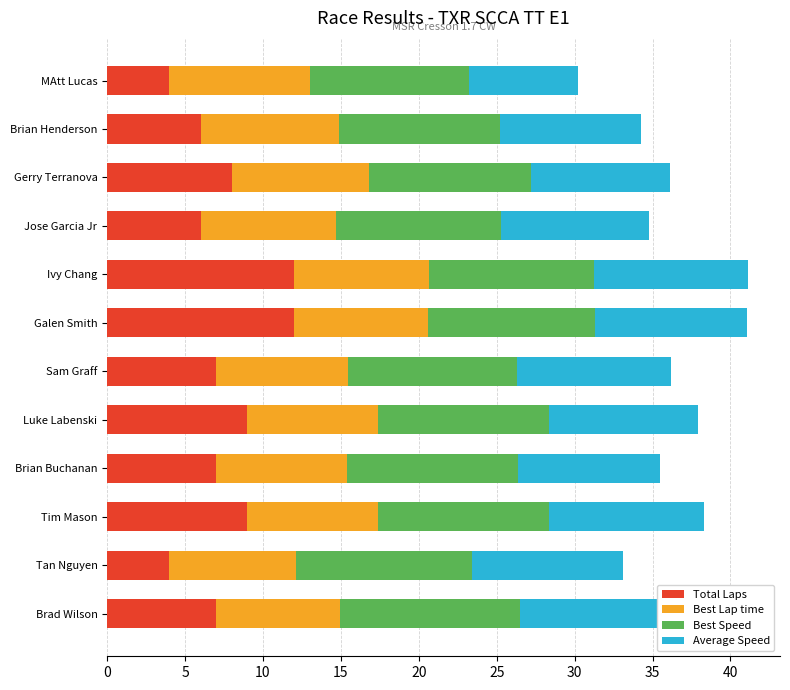

Between Brad Wilson and Jose Garcia Jr, which series saw the biggest shift?

Total Laps